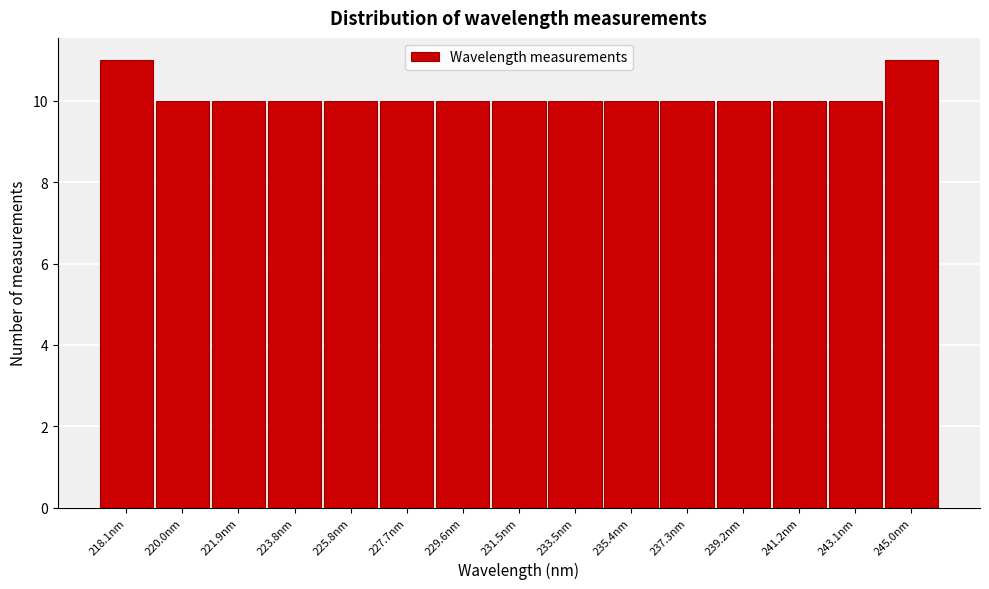

Reading right to left, list all the values displayed in this chart.

245.0nm=11	243.1nm=10	241.2nm=10	239.2nm=10	237.3nm=10	235.4nm=10	233.5nm=10	231.5nm=10	229.6nm=10	227.7nm=10	225.8nm=10	223.8nm=10	221.9nm=10	220.0nm=10	218.1nm=11